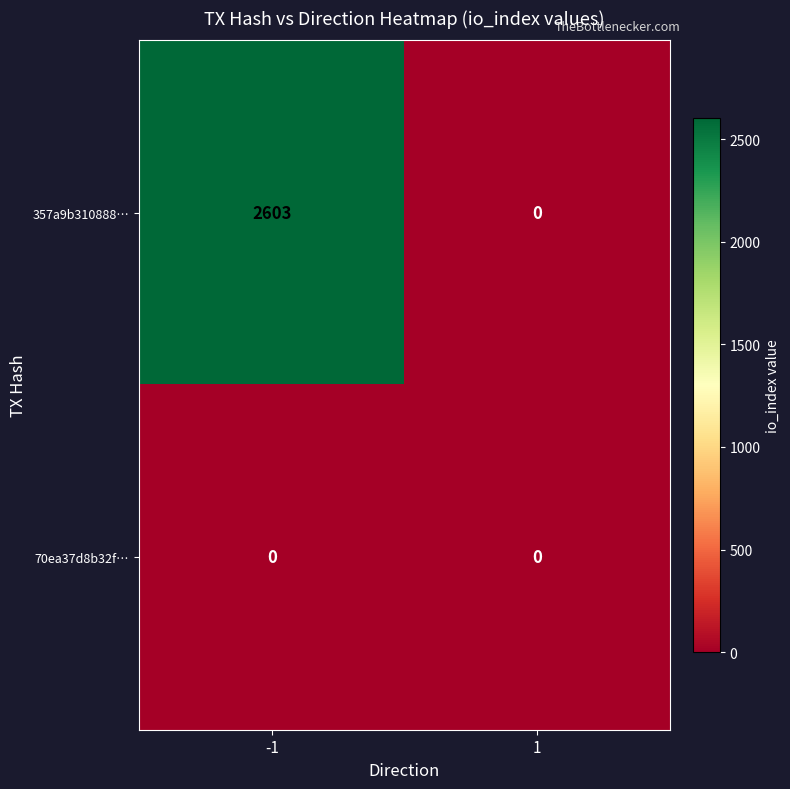

Which series has the largest total across all categories?

357a9b310888…